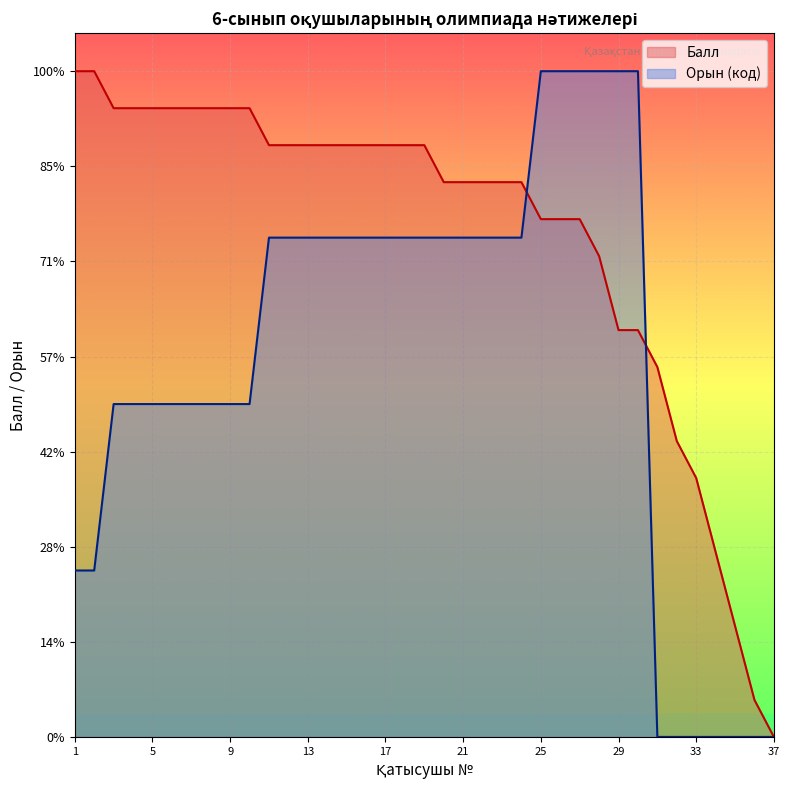

What is the difference between the maximum and minimum values in the Балл series?

35.0